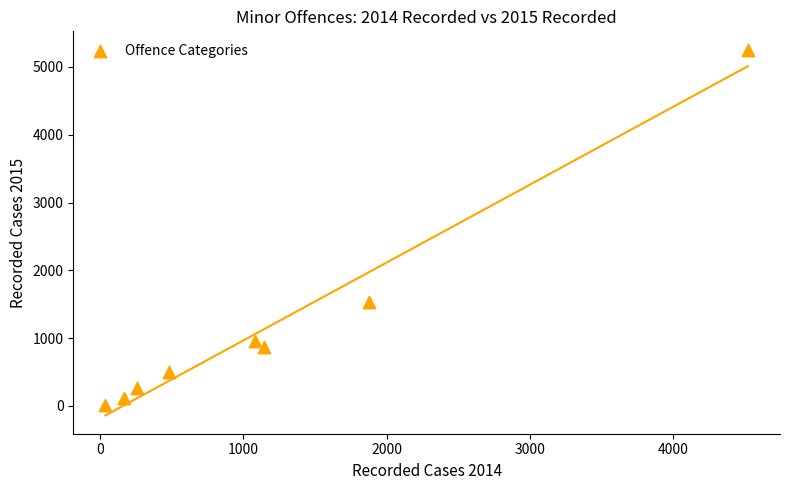

What is the range of Y values (max minus min)?

5234